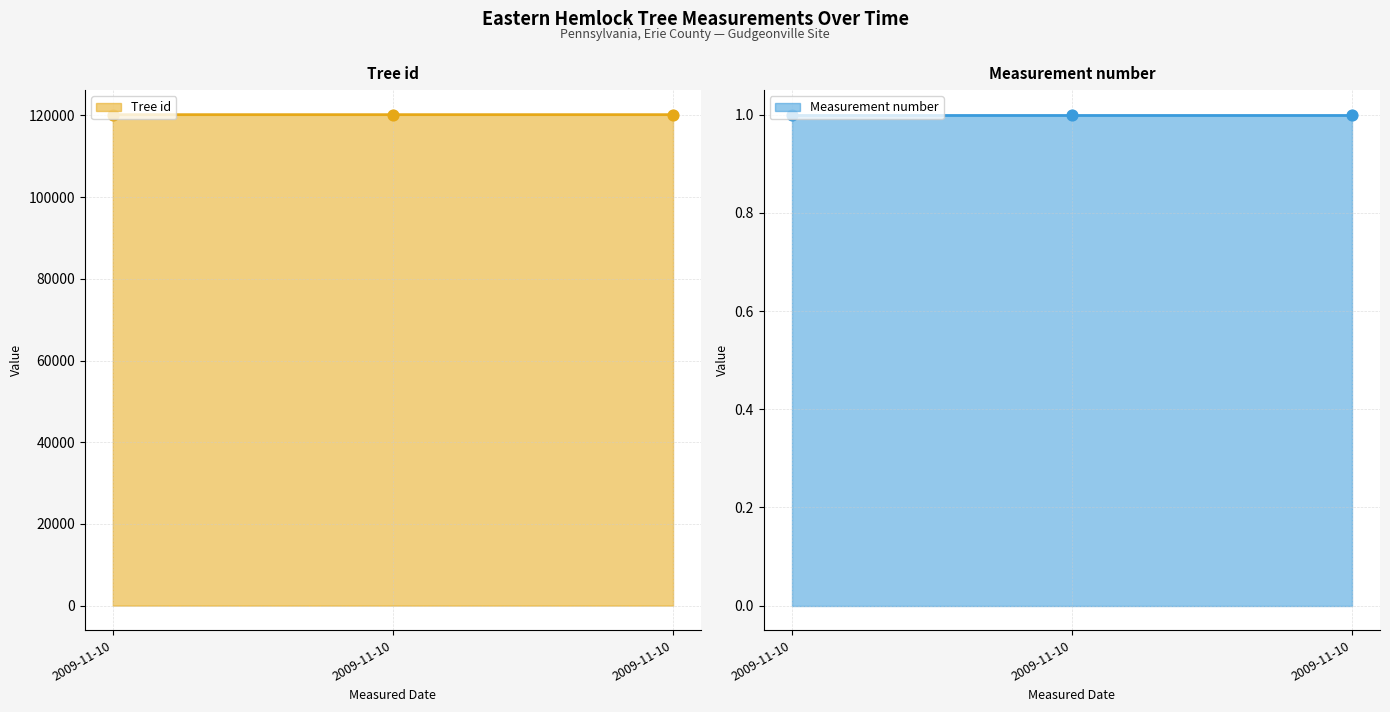

Which has a higher value, 2009-11-10 or 2009-11-10?

2009-11-10